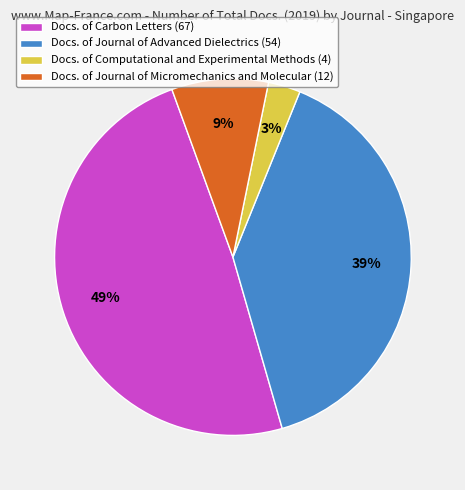

Which slice is the smallest?

Docs. of Computational and Experimental Methods (4)